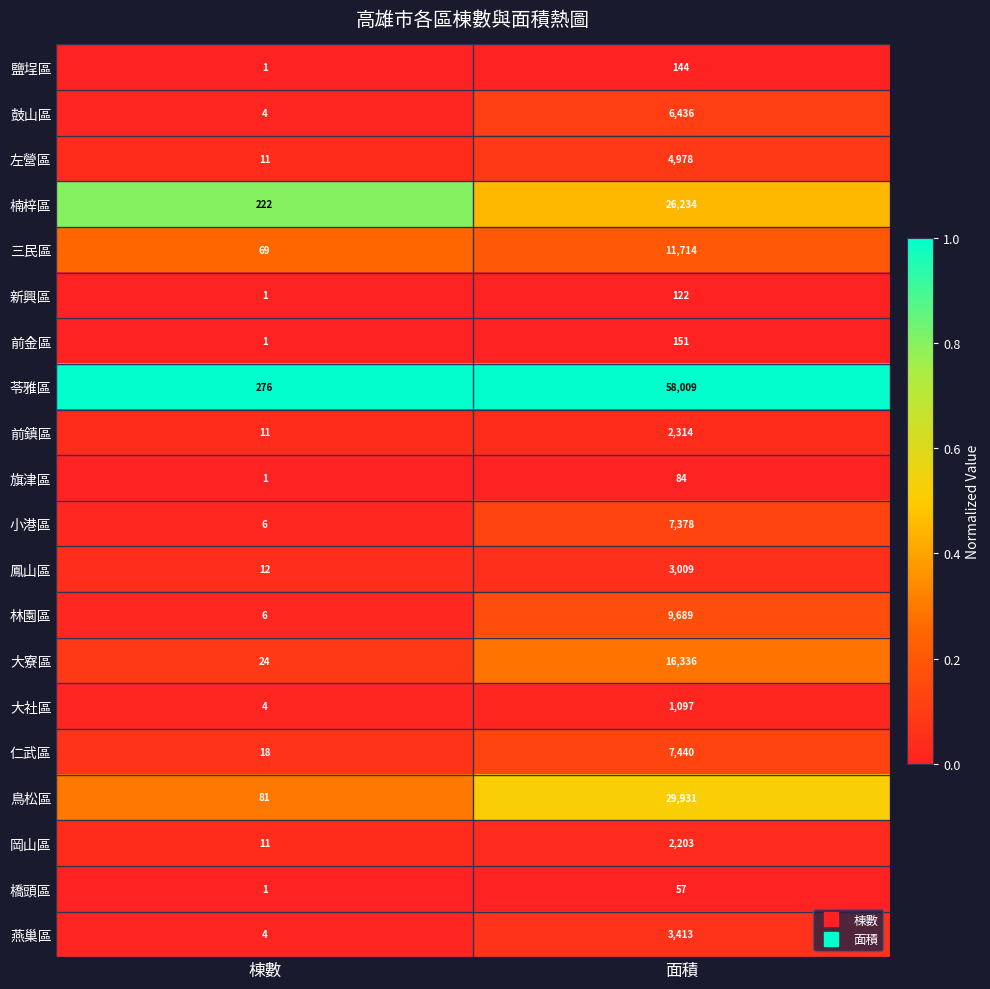

What is the difference between the maximum and minimum values in the 仁武區 series?

7422